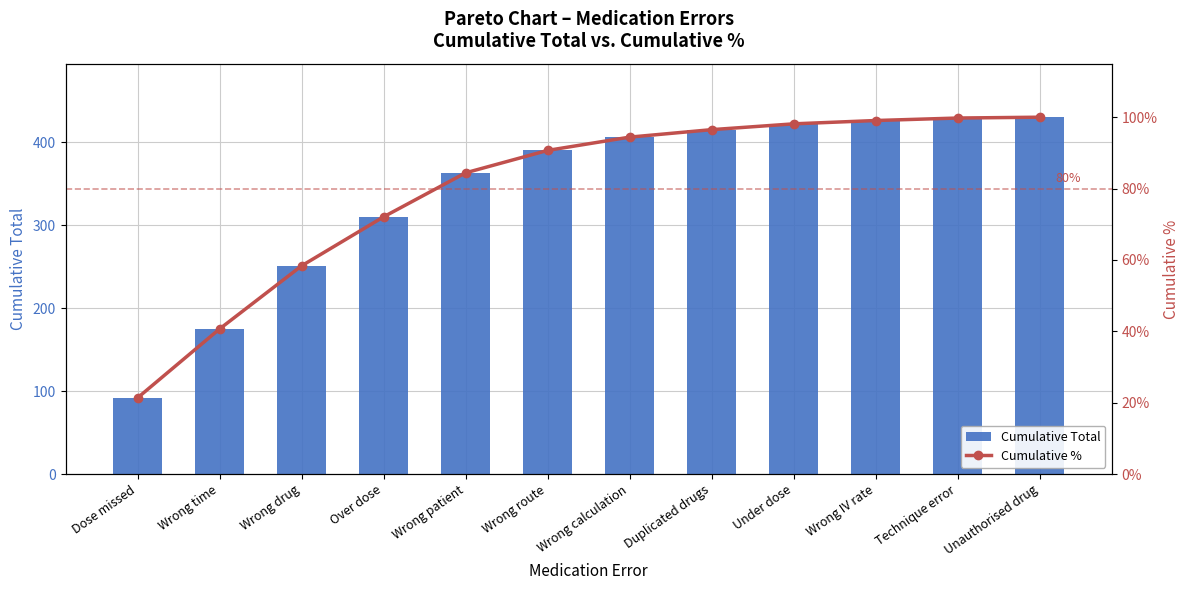

The value of Cumulative % at Dose missed is 21.4. True or false?

True